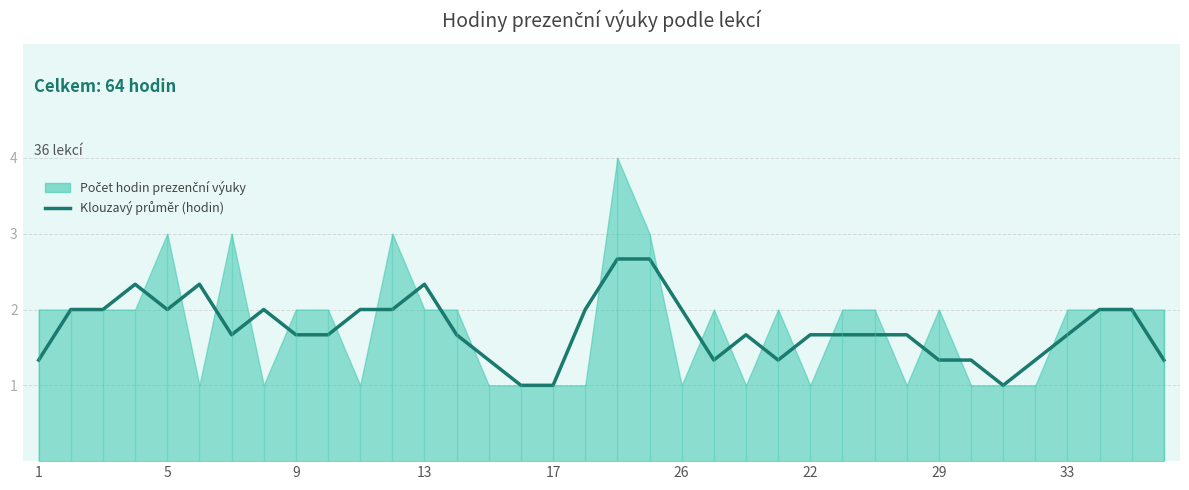

The value at 22 is 1.7. True or false?

True